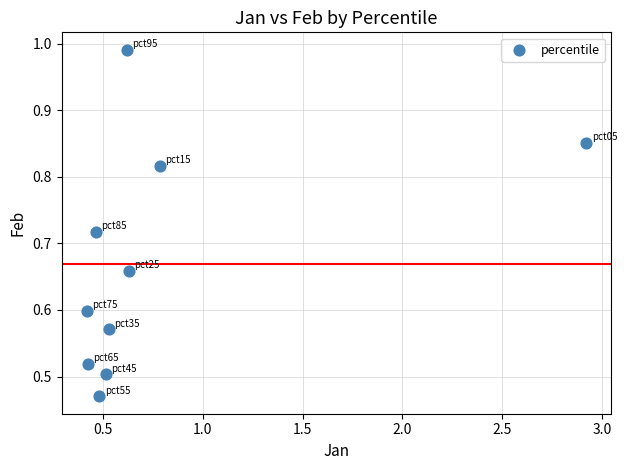

What is the range of X values (max minus min)?

2.5